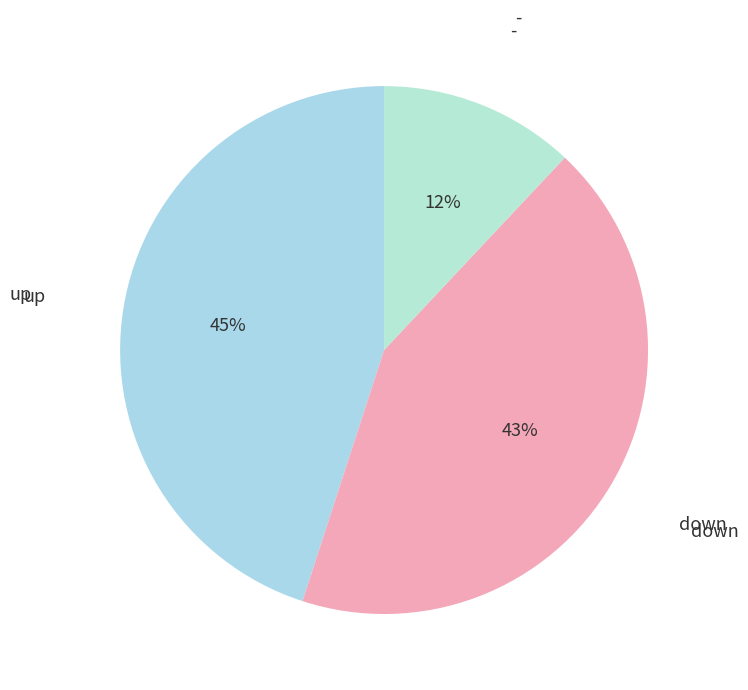

Combined, do up and down account for over 50%?

Yes